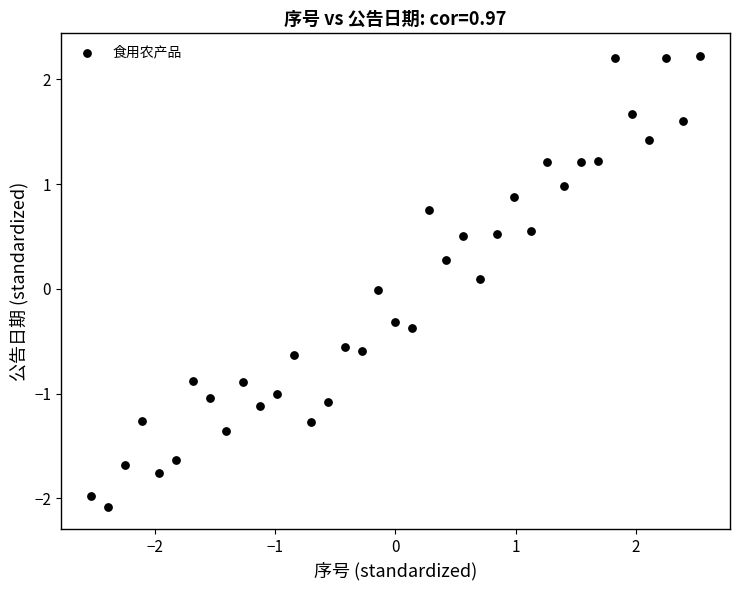

What is the range of Y values (max minus min)?

4.3